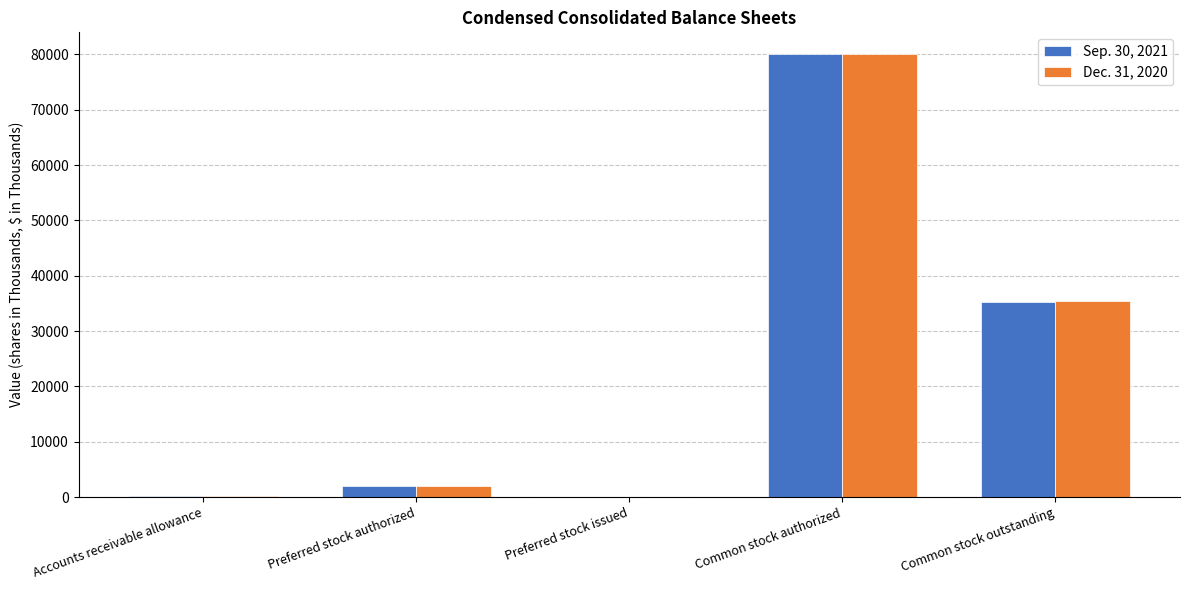

The value of Dec. 31, 2020 at Preferred stock issued is 27270. True or false?

False